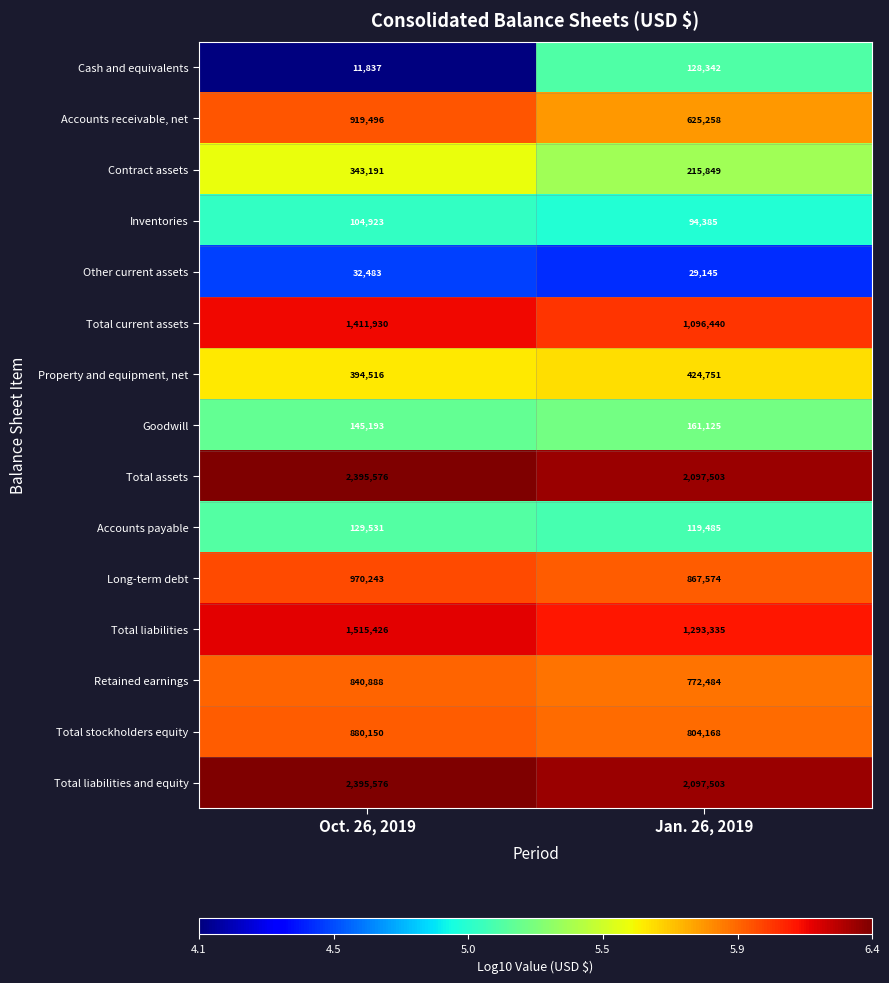

Which category has the highest value across all series?

Oct. 26, 2019